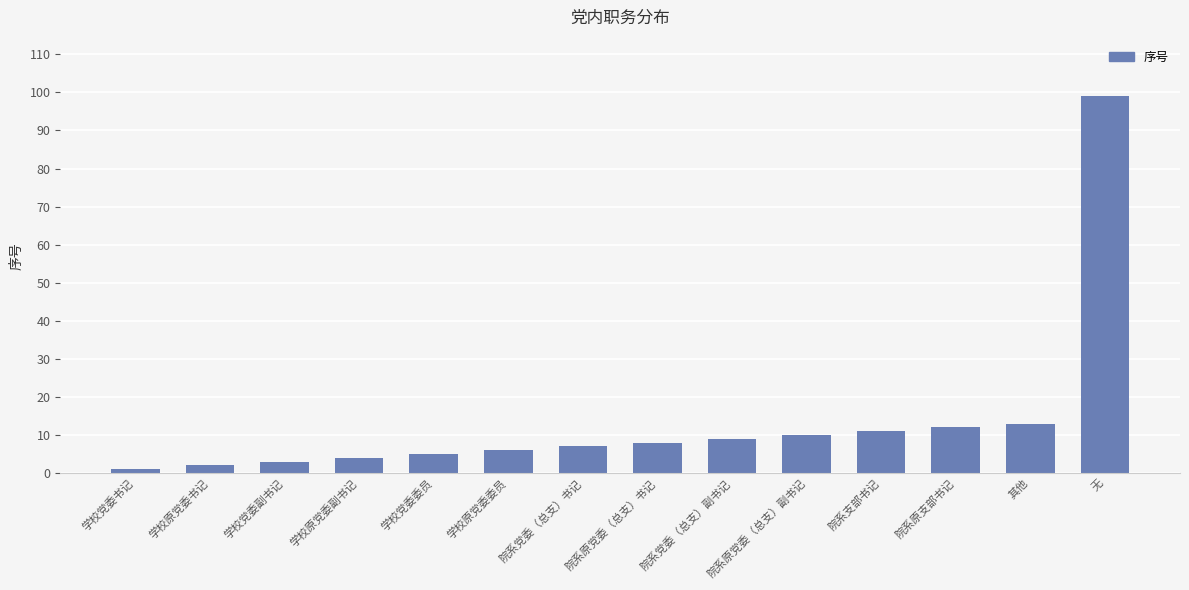

List the labels in order of value, largest first.

无, 其他, 院系原支部书记, 院系支部书记, 院系原党委（总支）副书记, 院系党委（总支）副书记, 院系原党委（总支）书记, 院系党委（总支）书记, 学校原党委委员, 学校党委委员, 学校原党委副书记, 学校党委副书记, 学校原党委书记, 学校党委书记